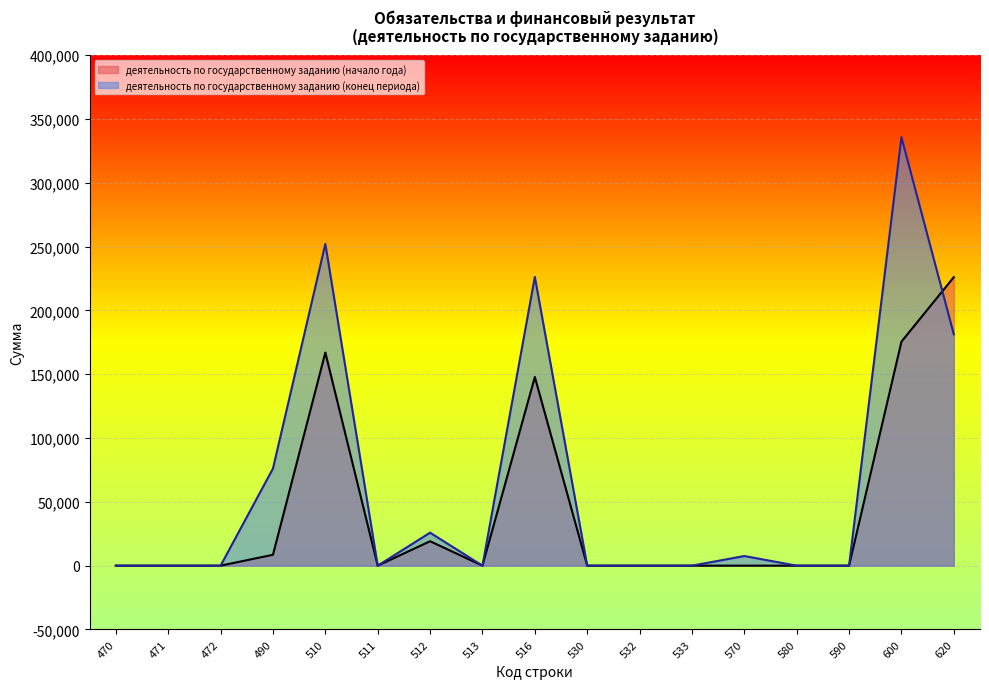

Is it true that деятельность по государственному заданию (начало года) equals 0.0 at 471?

True